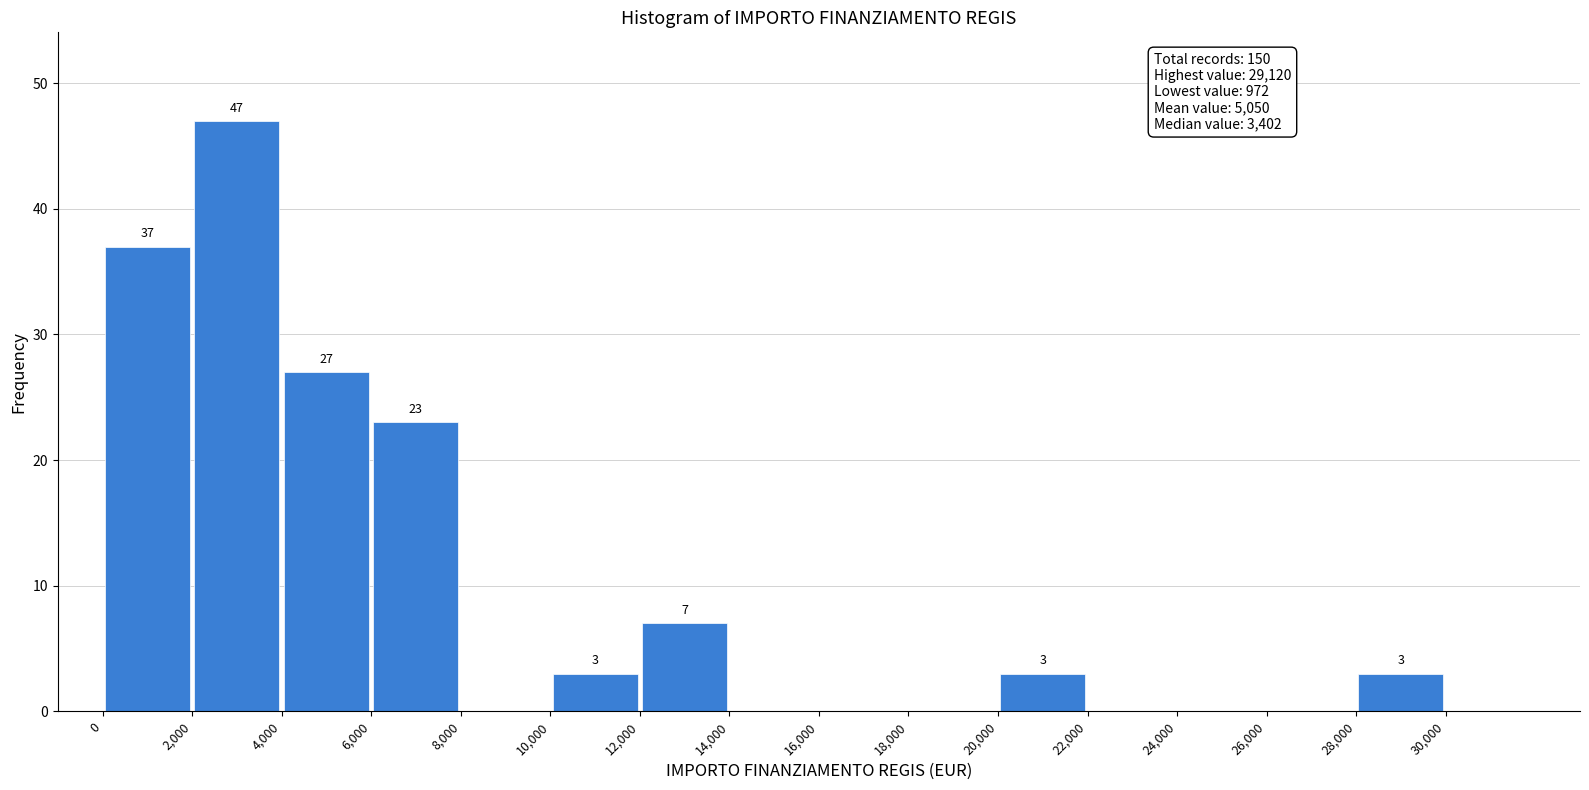

Over which range of the x-axis is the bar tallest?

2000 to 4000